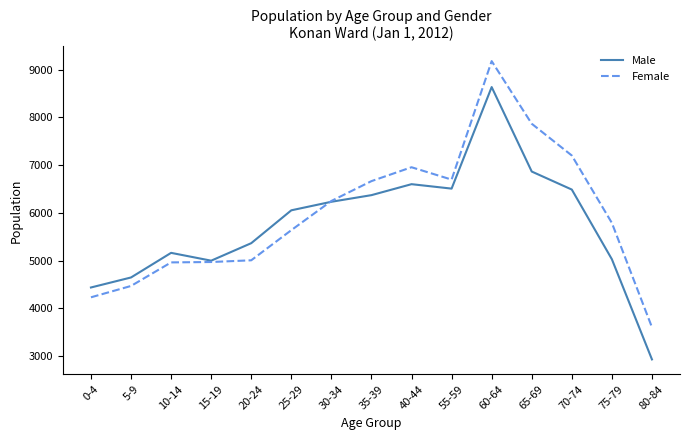

Count the number of categories in the chart.

15